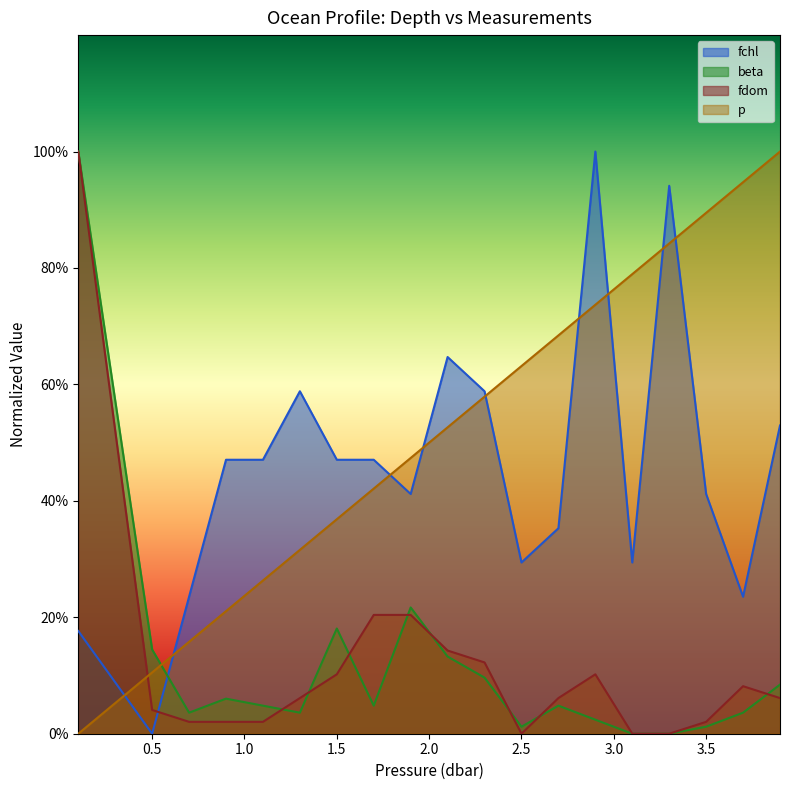

Which series ends up on top after the final intersection of fchl and p?

p